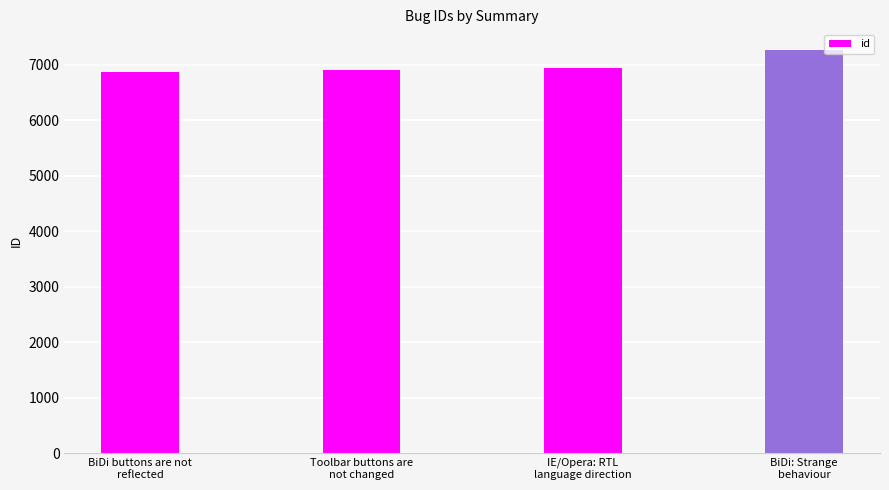

What is the greatest value displayed?

7277